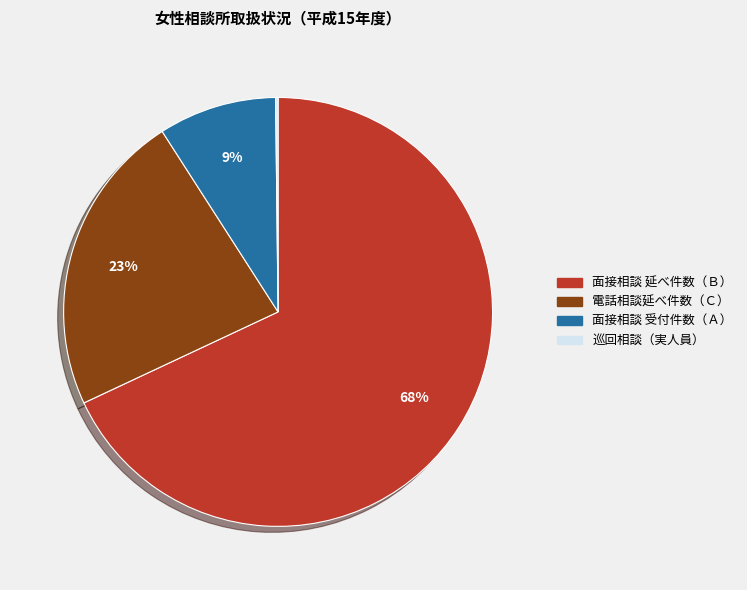

Approximately how many times larger is the value at 面接相談 延べ件数（Ｂ） compared to 電話相談延べ件数（Ｃ）?

3.0